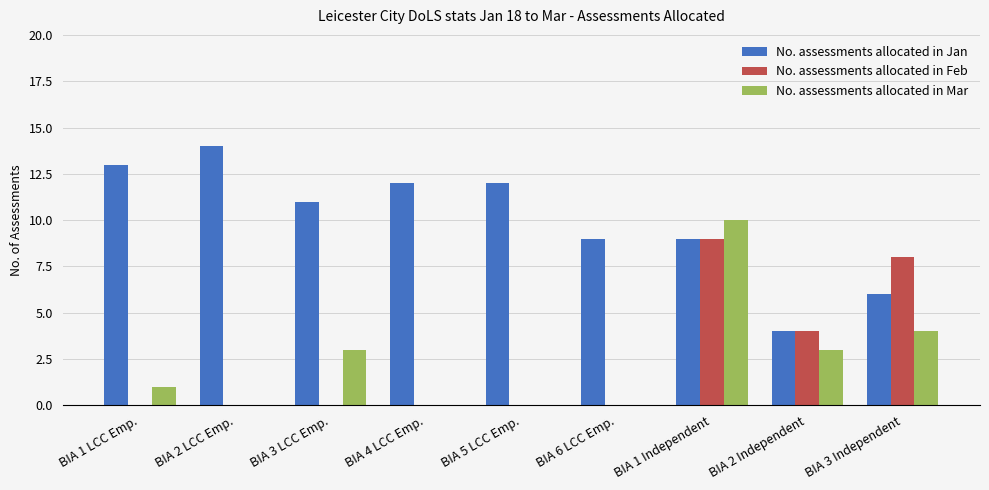

Where does the No. assessments allocated in Jan series first go above 11?

BIA 1 LCC Emp.